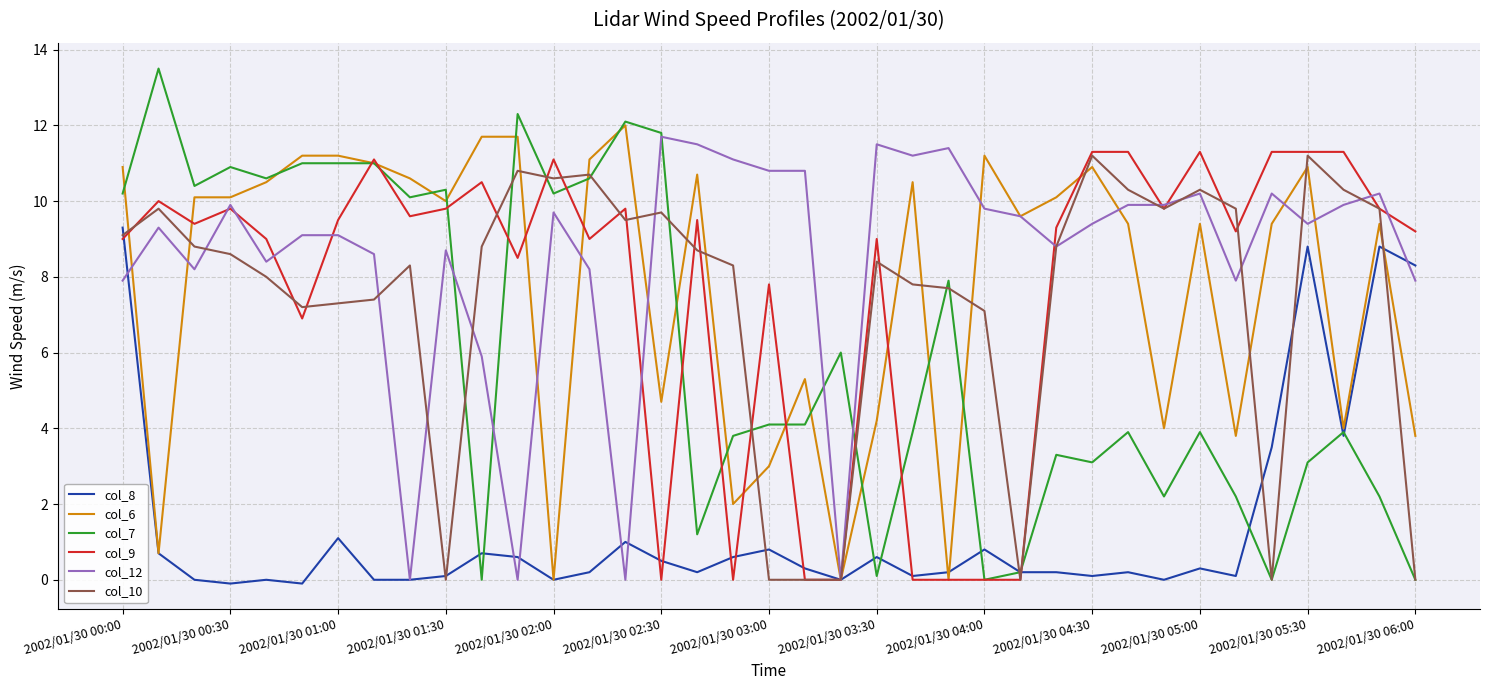

Which series has the largest total across all categories?

col_12